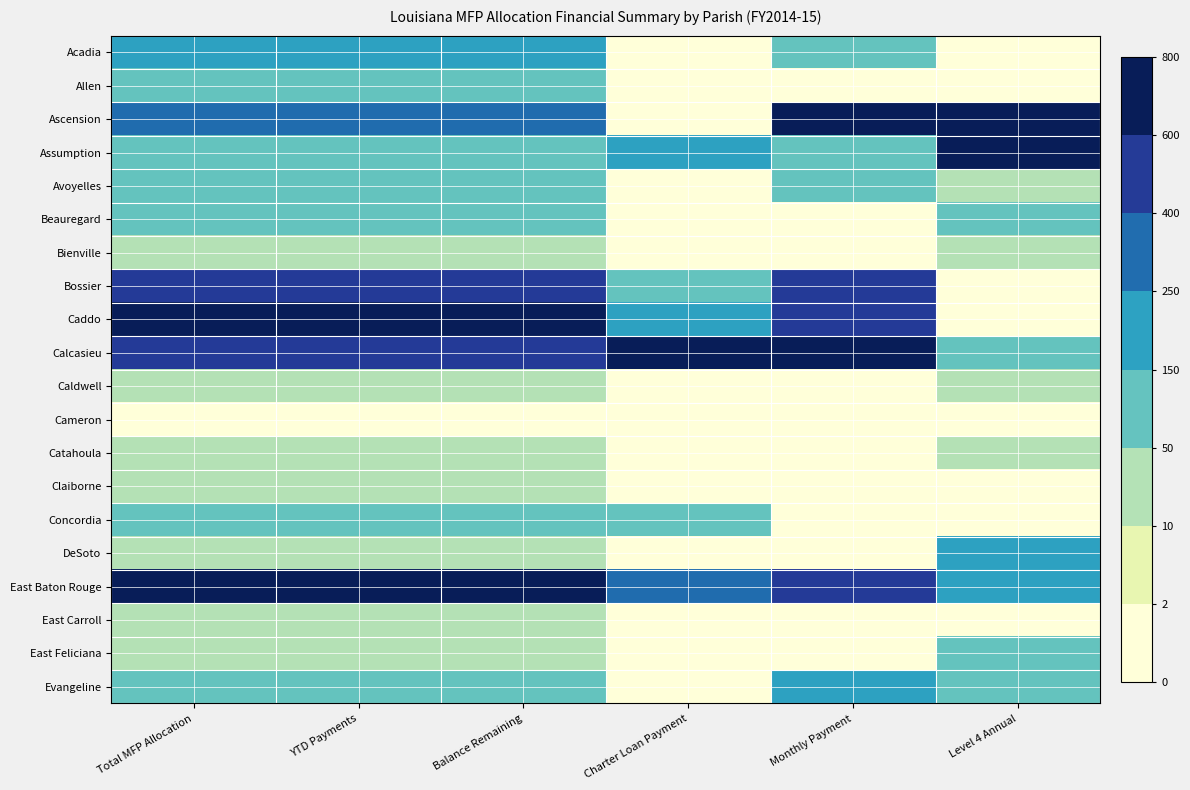

Reading left to right, extract all data points from this chart.

Acadia: Total MFP Allocation=191.1	YTD Payments=190.9	Balance Remaining=193.4	Charter Loan Payment=0.0	Monthly Payment=74.9	Level 4 Annual=0.0
Allen: Total MFP Allocation=97.9	YTD Payments=97.8	Balance Remaining=98.8	Charter Loan Payment=0.0	Monthly Payment=0.0	Level 4 Annual=0.0
Ascension: Total MFP Allocation=370.2	YTD Payments=368.7	Balance Remaining=385.9	Charter Loan Payment=0.0	Monthly Payment=800.0	Level 4 Annual=800.0
Assumption: Total MFP Allocation=74.5	YTD Payments=75.1	Balance Remaining=67.4	Charter Loan Payment=183.6	Monthly Payment=127.4	Level 4 Annual=601.9
Avoyelles: Total MFP Allocation=110.8	YTD Payments=110.8	Balance Remaining=110.6	Charter Loan Payment=0.0	Monthly Payment=132.8	Level 4 Annual=17.7
Beauregard: Total MFP Allocation=118.1	YTD Payments=118.2	Balance Remaining=117.1	Charter Loan Payment=0.0	Monthly Payment=0.0	Level 4 Annual=50.5
Bienville: Total MFP Allocation=11.8	YTD Payments=11.8	Balance Remaining=11.3	Charter Loan Payment=0.0	Monthly Payment=0.0	Level 4 Annual=39.5
Bossier: Total MFP Allocation=431.5	YTD Payments=430.4	Balance Remaining=443.5	Charter Loan Payment=91.8	Monthly Payment=487.3	Level 4 Annual=0.0
Caddo: Total MFP Allocation=800.0	YTD Payments=800.0	Balance Remaining=800.0	Charter Loan Payment=249.2	Monthly Payment=566.5	Level 4 Annual=0.0
Calcasieu: Total MFP Allocation=570.3	YTD Payments=570.2	Balance Remaining=571.7	Charter Loan Payment=800.0	Monthly Payment=789.3	Level 4 Annual=136.0
Caldwell: Total MFP Allocation=34.2	YTD Payments=34.0	Balance Remaining=35.6	Charter Loan Payment=0.0	Monthly Payment=0.0	Level 4 Annual=15.4
Cameron: Total MFP Allocation=0.0	YTD Payments=0.0	Balance Remaining=0.0	Charter Loan Payment=0.0	Monthly Payment=0.0	Level 4 Annual=0.0
Catahoula: Total MFP Allocation=25.8	YTD Payments=25.9	Balance Remaining=25.4	Charter Loan Payment=0.0	Monthly Payment=0.0	Level 4 Annual=16.4
Claiborne: Total MFP Allocation=25.6	YTD Payments=25.7	Balance Remaining=25.2	Charter Loan Payment=0.0	Monthly Payment=0.0	Level 4 Annual=0.0
Concordia: Total MFP Allocation=67.7	YTD Payments=67.7	Balance Remaining=67.4	Charter Loan Payment=65.6	Monthly Payment=0.0	Level 4 Annual=0.0
DeSoto: Total MFP Allocation=36.5	YTD Payments=36.5	Balance Remaining=36.9	Charter Loan Payment=0.0	Monthly Payment=0.0	Level 4 Annual=191.1
East Baton Rouge: Total MFP Allocation=629.1	YTD Payments=627.8	Balance Remaining=643.1	Charter Loan Payment=301.6	Monthly Payment=544.0	Level 4 Annual=187.2
East Carroll: Total MFP Allocation=15.3	YTD Payments=15.4	Balance Remaining=14.4	Charter Loan Payment=0.0	Monthly Payment=0.0	Level 4 Annual=0.0
East Feliciana: Total MFP Allocation=31.7	YTD Payments=31.7	Balance Remaining=31.6	Charter Loan Payment=0.0	Monthly Payment=0.0	Level 4 Annual=131.4
Evangeline: Total MFP Allocation=118.1	YTD Payments=117.9	Balance Remaining=120.7	Charter Loan Payment=0.0	Monthly Payment=164.9	Level 4 Annual=64.0